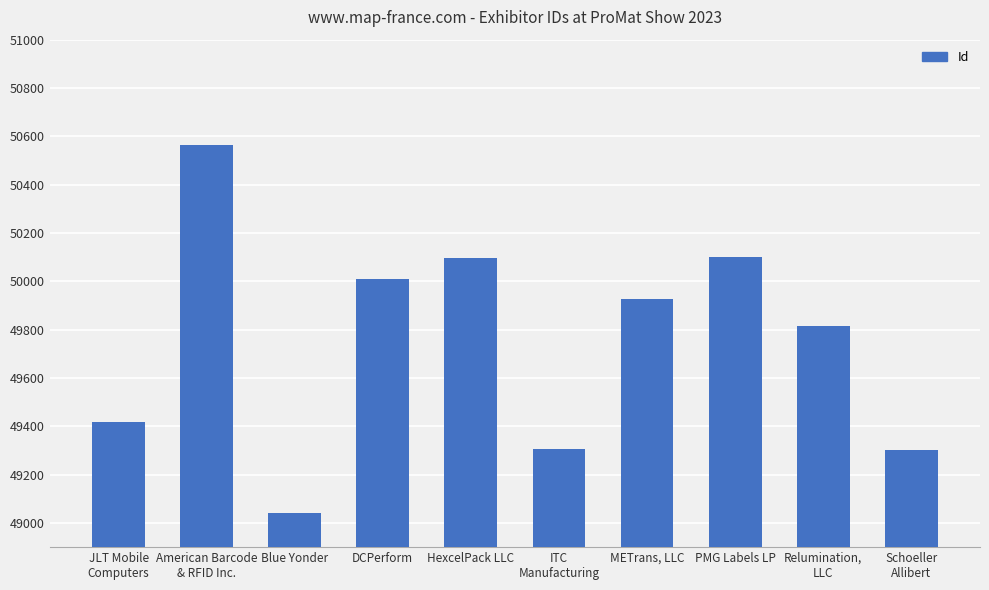

Between Blue Yonder and METrans, LLC, which is larger?

METrans, LLC